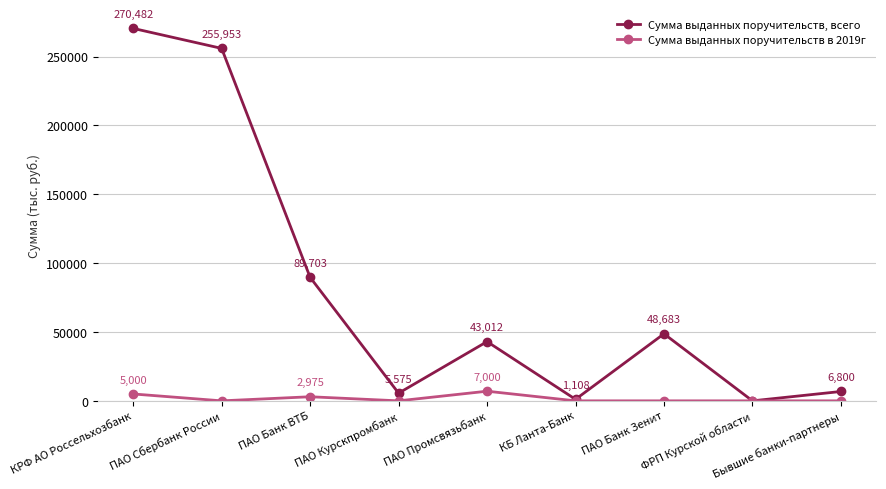

Where is the first local maximum for Сумма выданных поручительств, всего?

ПАО Промсвязьбанк